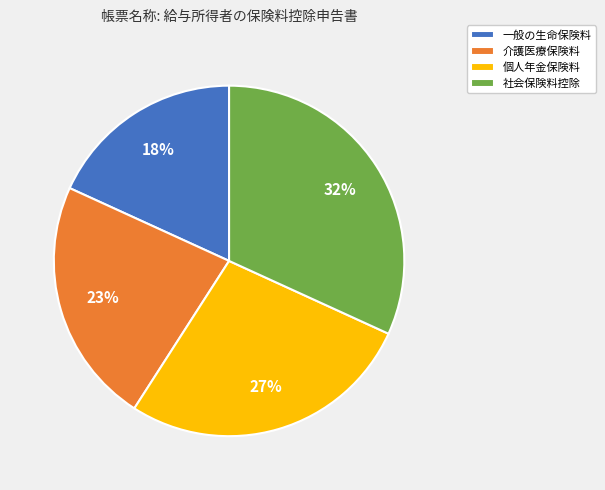

Which category has the biggest portion of the pie?

社会保険料控除